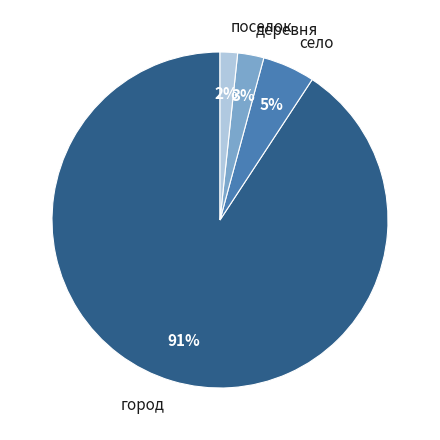

To the nearest percent, what is the average slice percentage?

25%